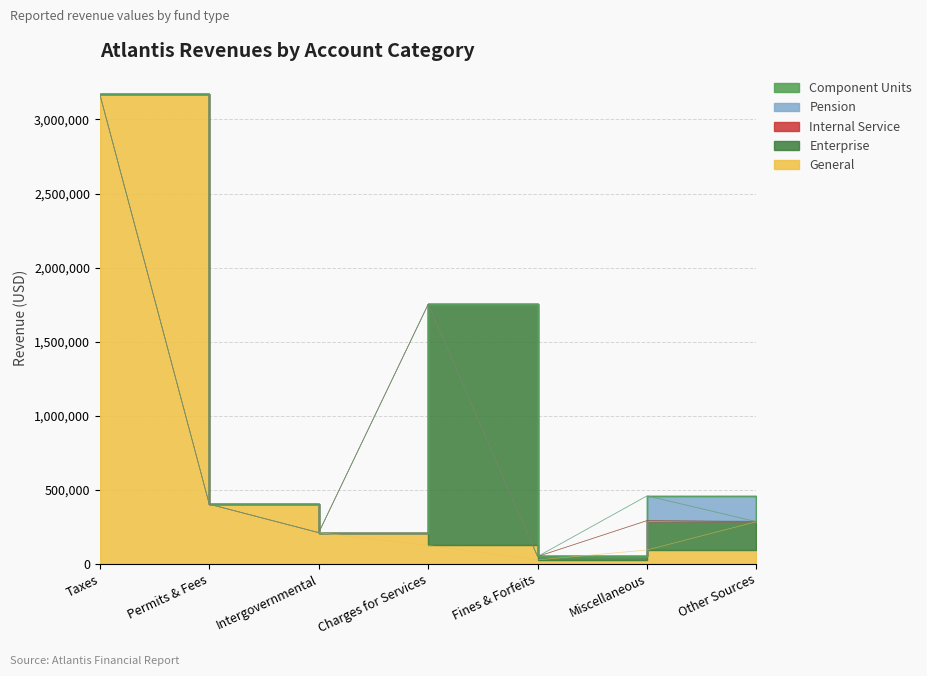

At how many categories does at least one series exceed 3042175?

1